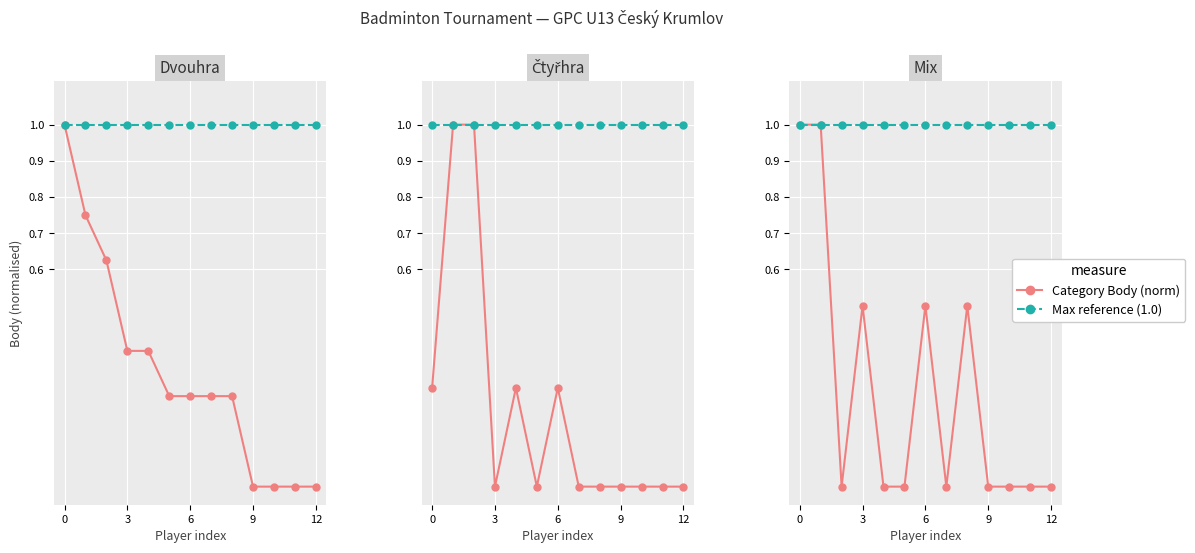

At 5, list the series in order from smallest to largest.

Dvouhra Body (norm), Max reference